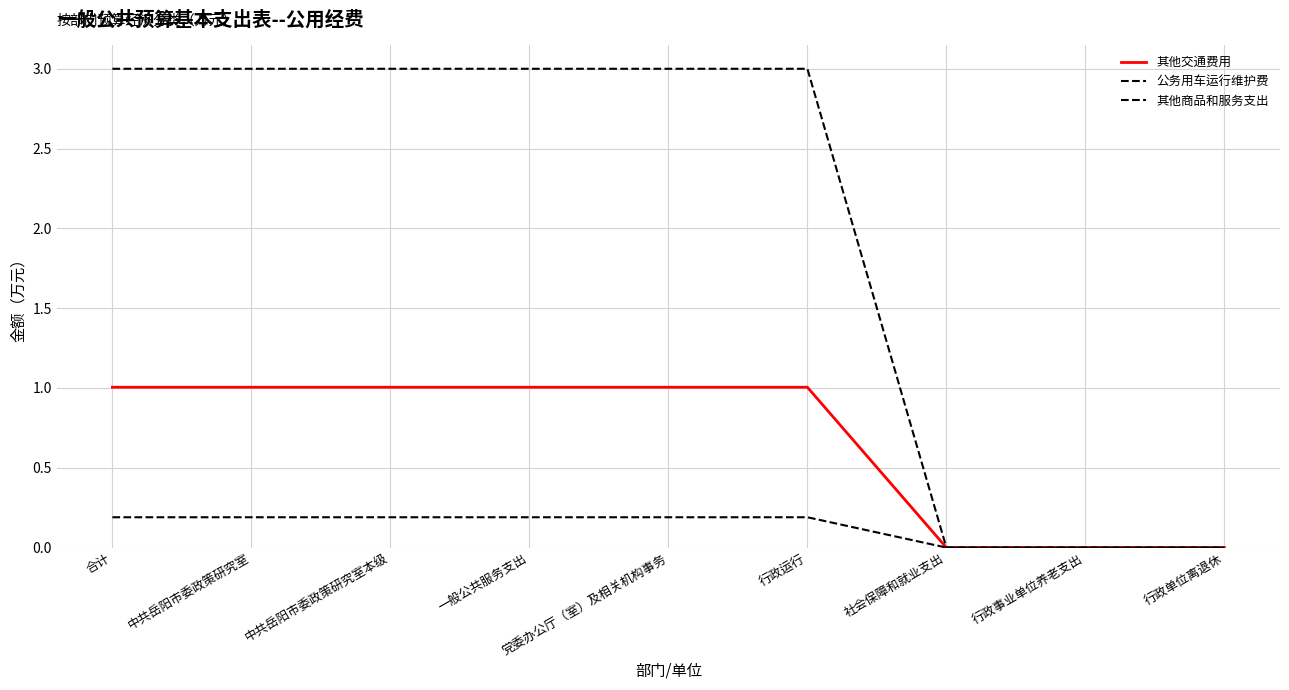

Does the chart have visible grid lines?

Yes